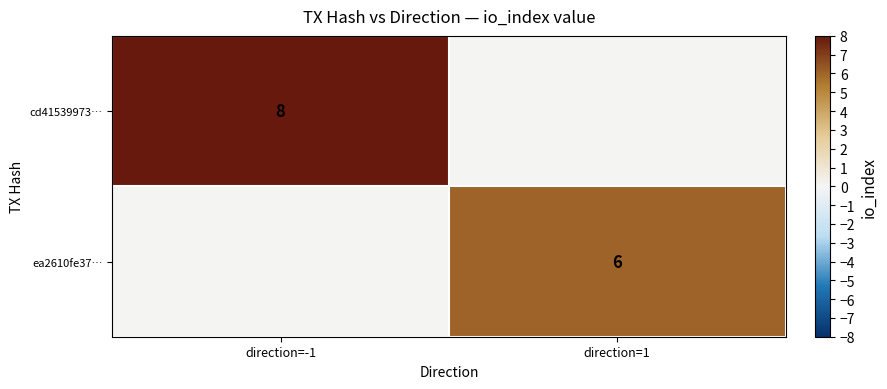

True or false: cd41539973… has a value of 2 at direction=-1.

False